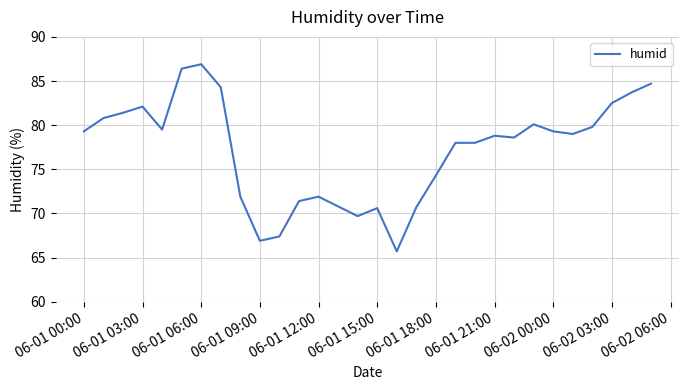

What is the difference between the maximum and minimum values?

21.2